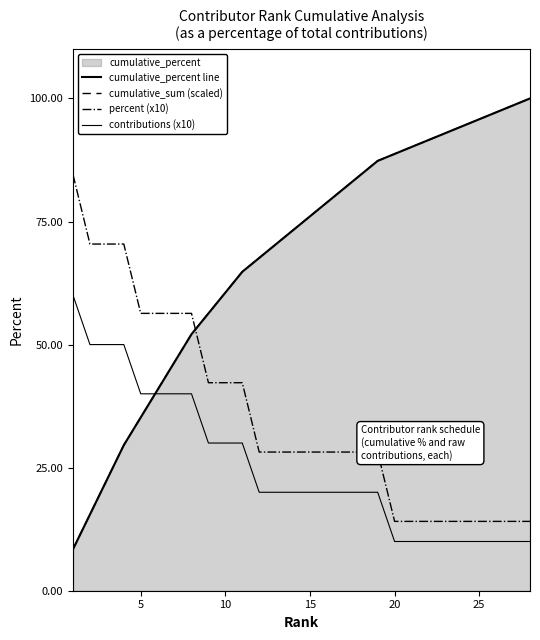

The cumulative_percent line series shows 134.4 at 22. True or false?

False